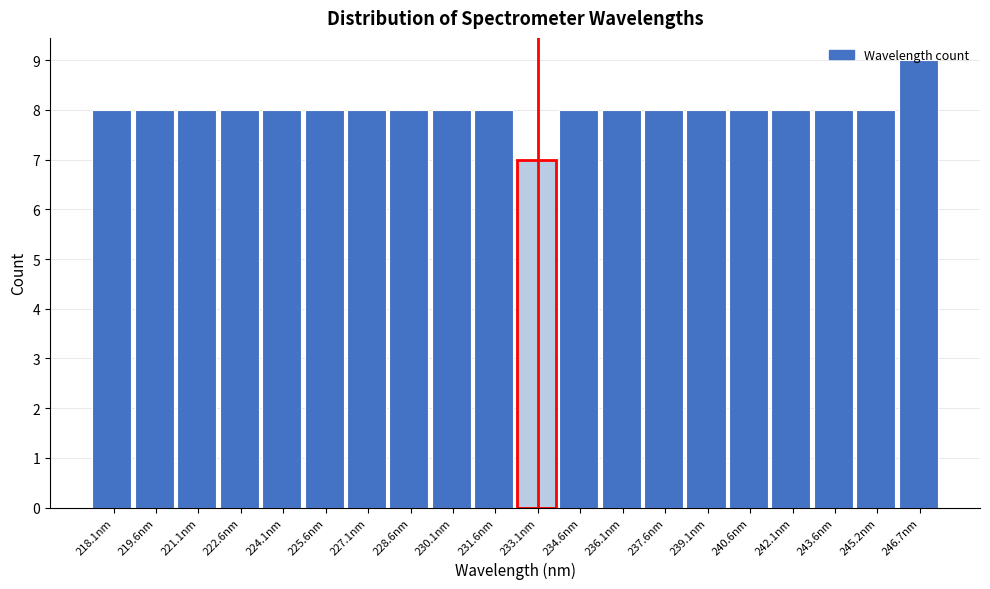

What is the approximate value at 239.1nm?

8